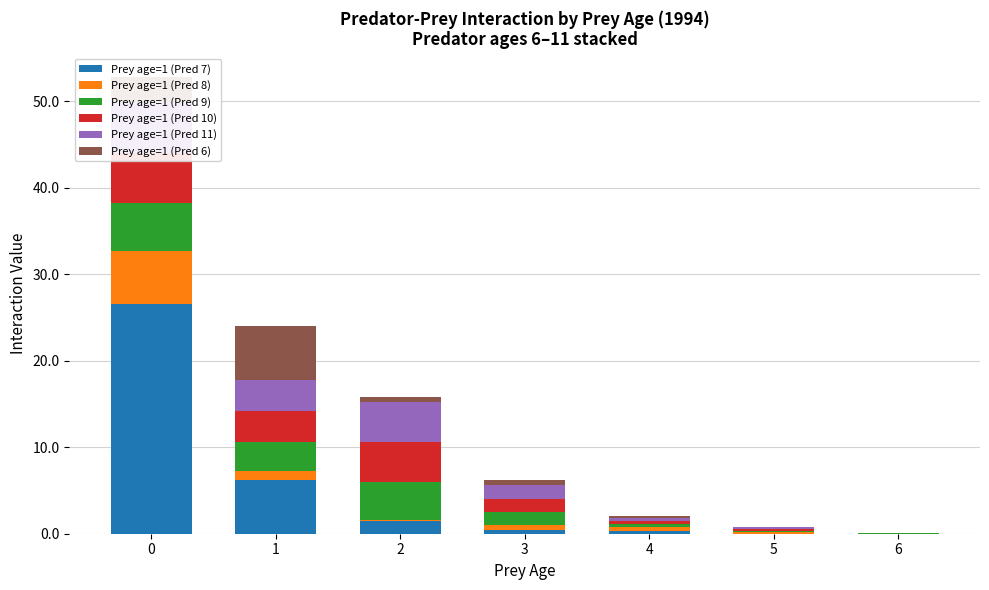

Reading left to right, transcribe all the data shown in this chart.

Prey age=1 (Pred 7): 26.5	6.3	1.5	0.4	0.3	0.0	0.0
Prey age=1 (Pred 8): 6.1	0.9	0.1	0.6	0.5	0.2	0.0
Prey age=1 (Pred 9): 5.6	3.4	4.4	1.5	0.3	0.2	0.0
Prey age=1 (Pred 10): 5.7	3.5	4.5	1.5	0.4	0.2	0.0
Prey age=1 (Pred 11): 5.9	3.6	4.6	1.6	0.4	0.3	0.0
Prey age=1 (Pred 6): 3.0	6.2	0.6	0.6	0.2	0.0	0.0